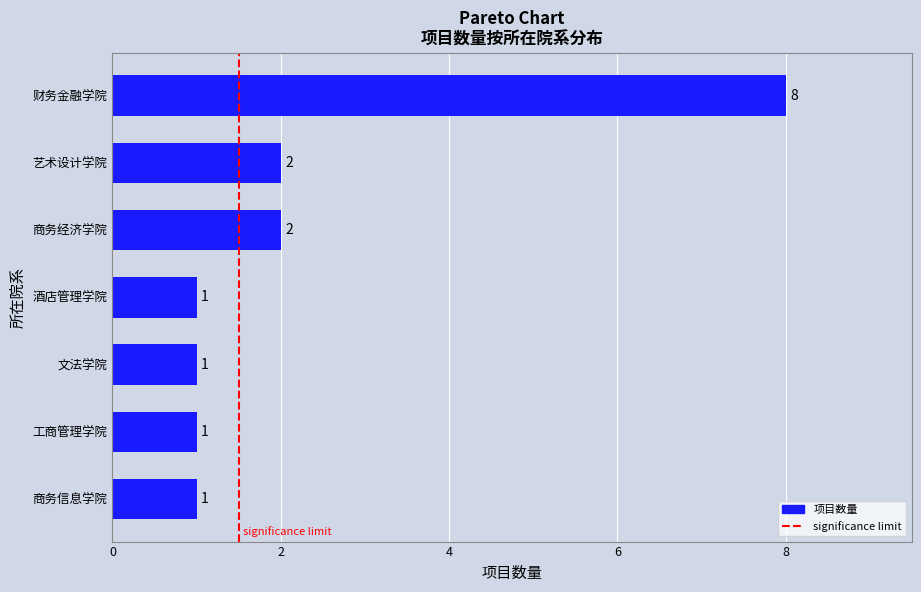

The value at 工商管理学院 is 1. True or false?

True